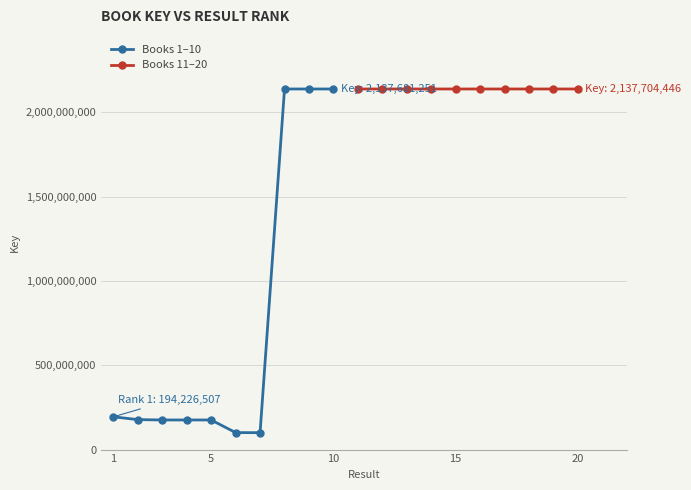

True or false: Books 1–10 has more than 0 interior local peaks.

True